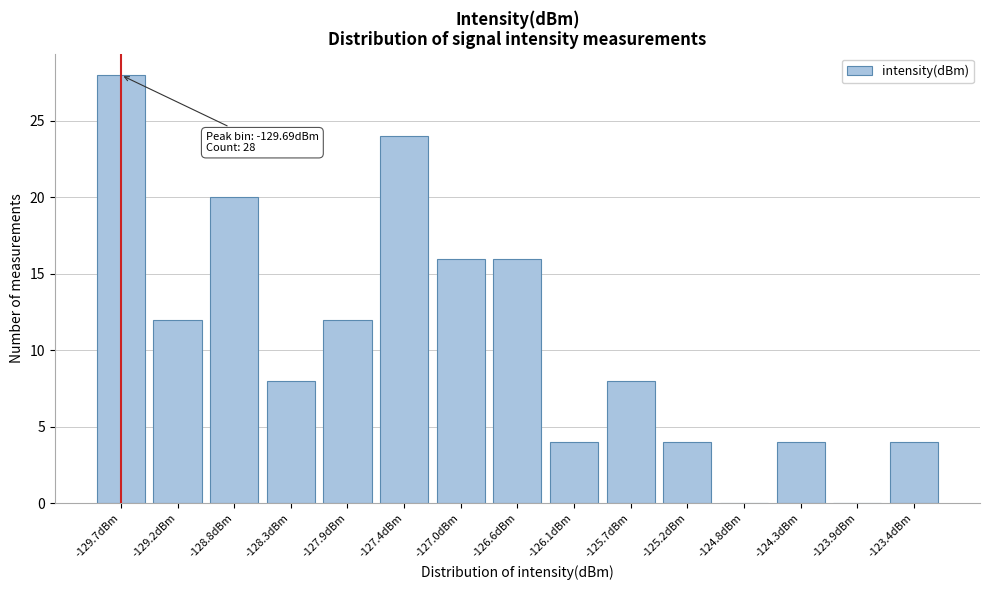

Reading left to right, what are all the values shown in this chart?

-129.7dBm=28	-129.2dBm=12	-128.8dBm=20	-128.3dBm=8	-127.9dBm=12	-127.4dBm=24	-127.0dBm=16	-126.6dBm=16	-126.1dBm=4	-125.7dBm=8	-125.2dBm=4	-124.8dBm=0	-124.3dBm=4	-123.9dBm=0	-123.4dBm=4